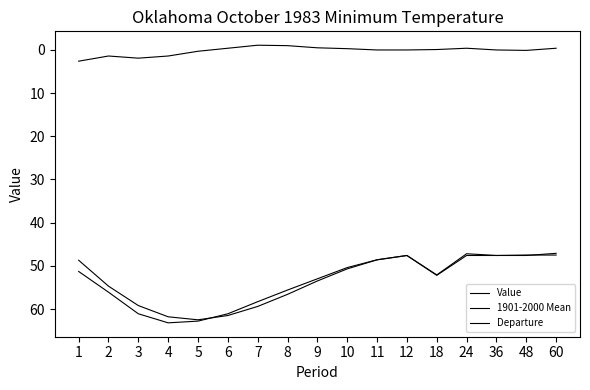

How many lines are shown in the chart?

3